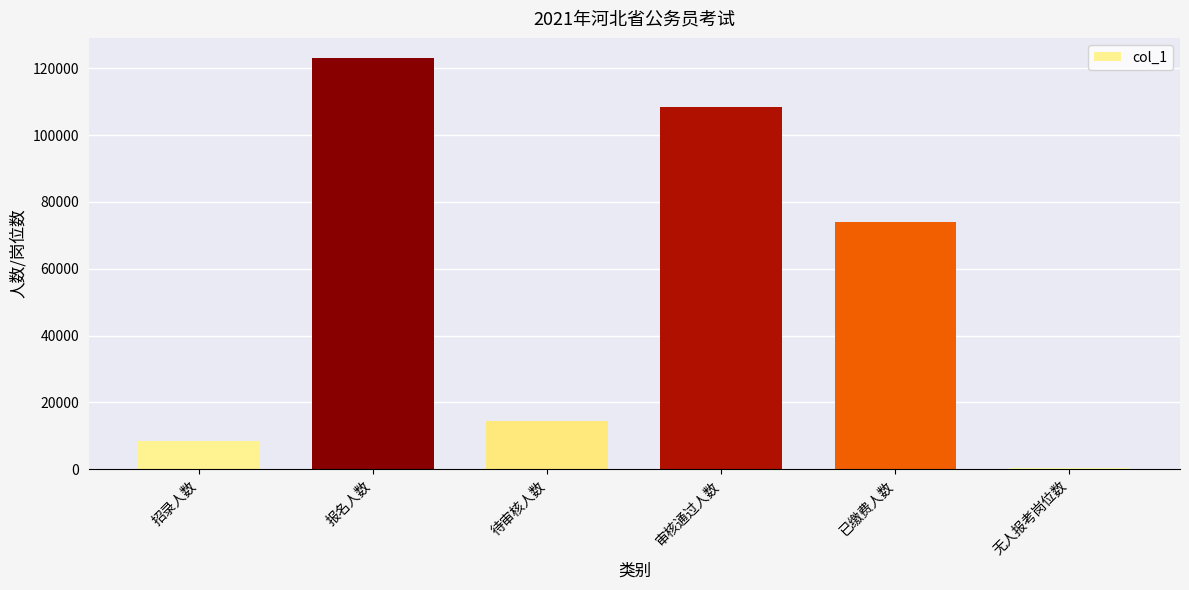

Are the bars horizontal?

No